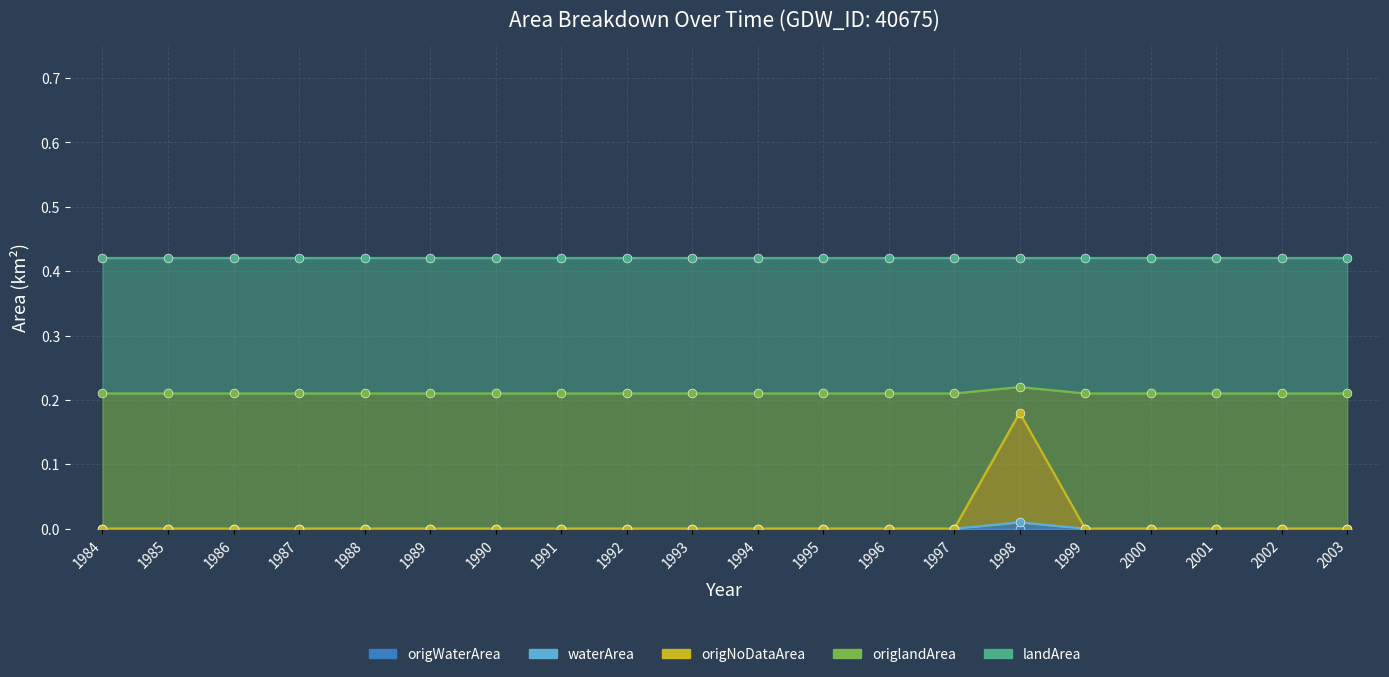

At which category is the sum across all series the highest?

1998